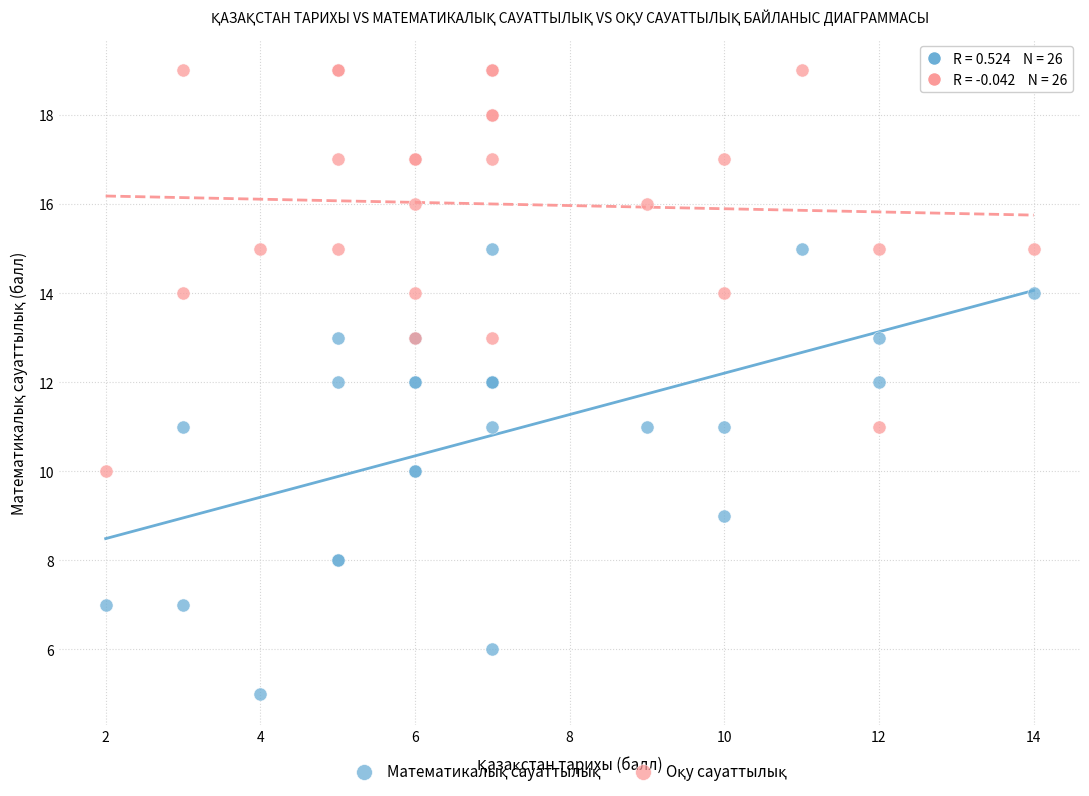

What is the X range (max minus min) for the scatter plot?

12